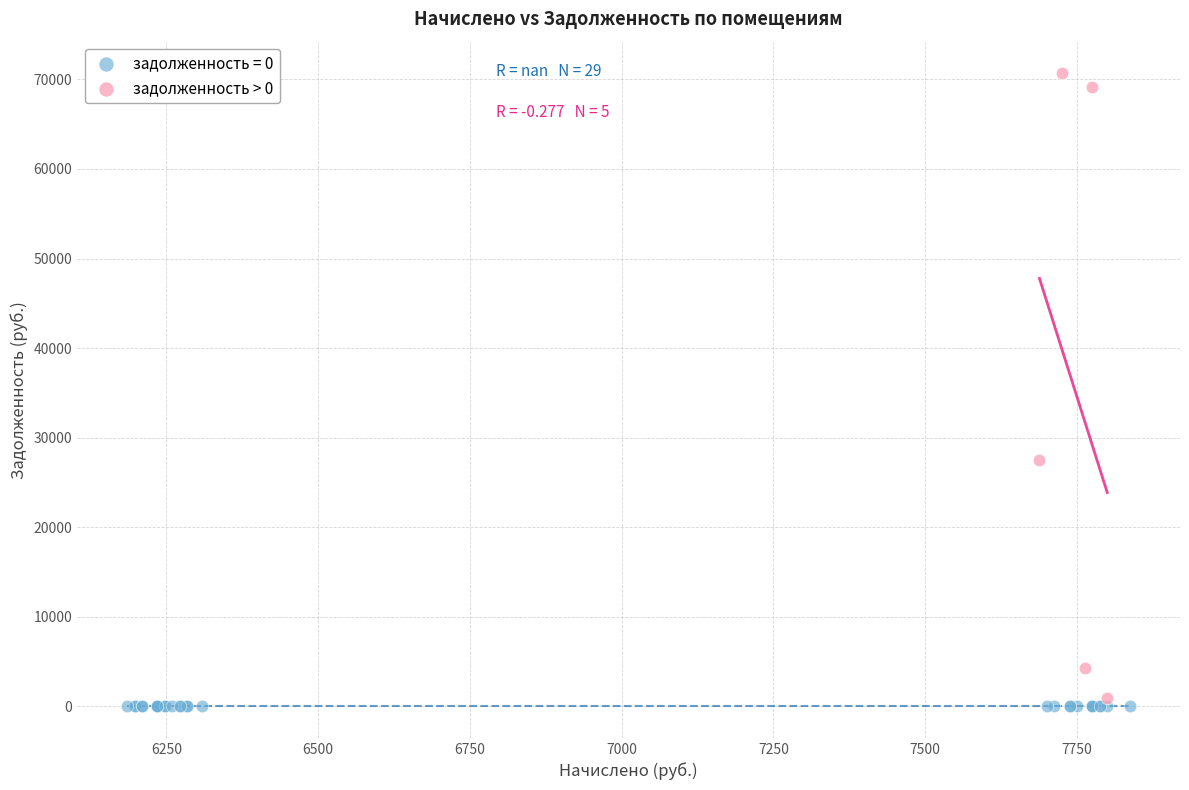

Which series contains the highest Y value?

задолженность > 0